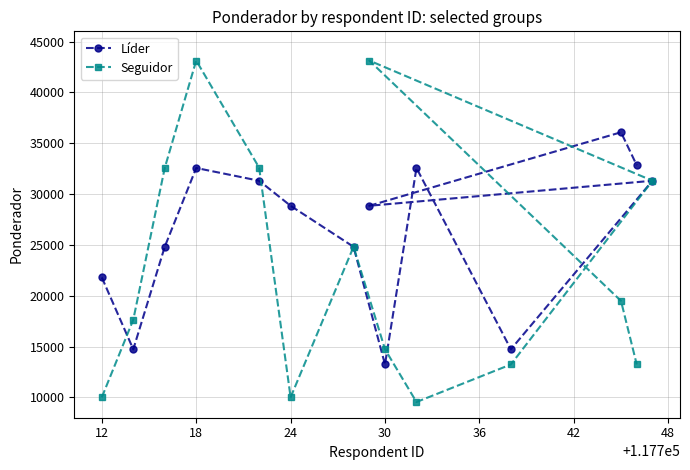

What is the greatest value displayed?

43126.2